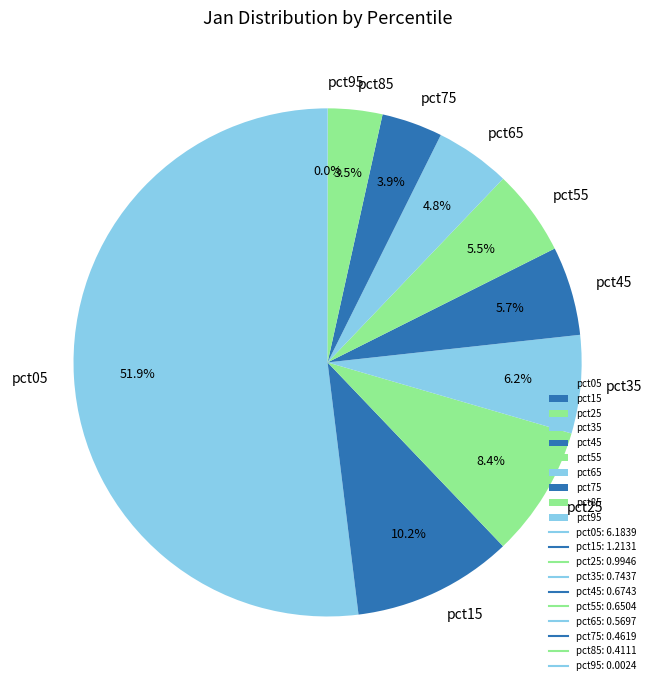

Is there any slice that represents more than half of the pie?

Yes